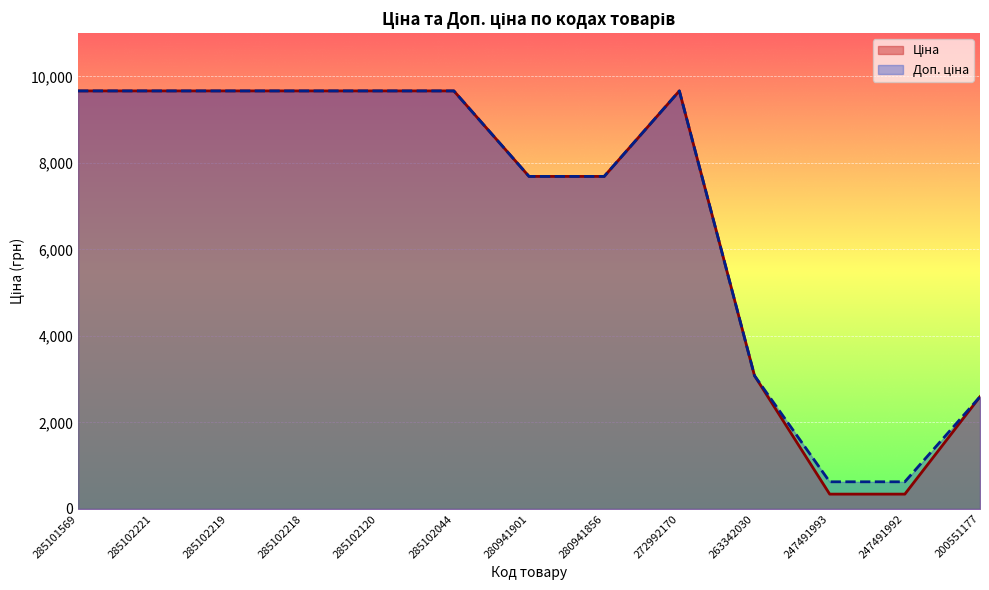

Is it true that Ціна equals 13952.6 at 285101569?

False